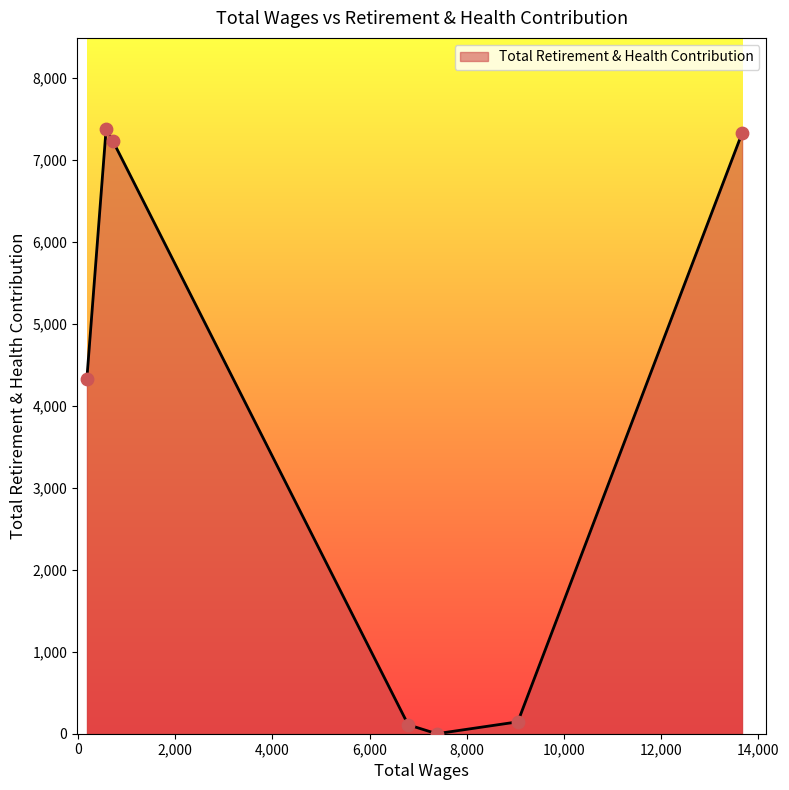

What is the maximum value shown in the chart?

7377